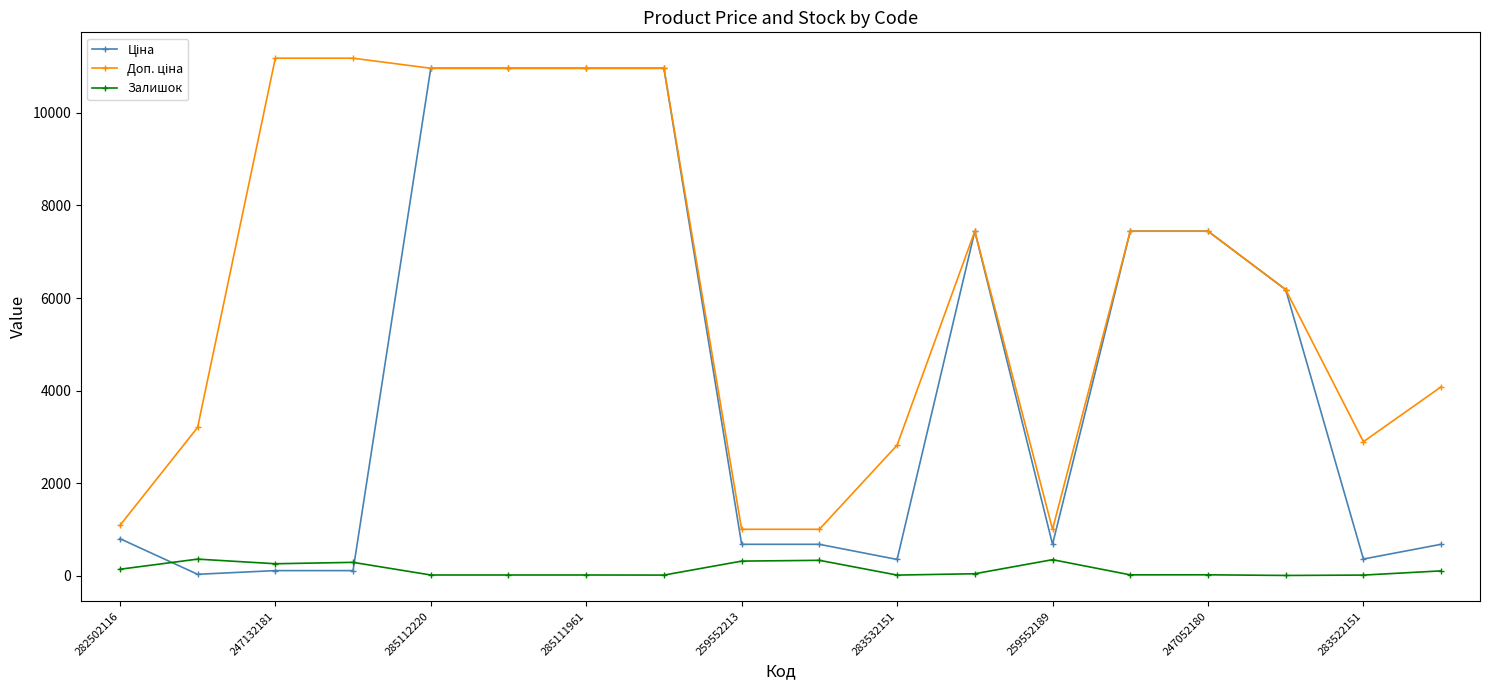

At how many categories does at least one series exceed 8113?

6